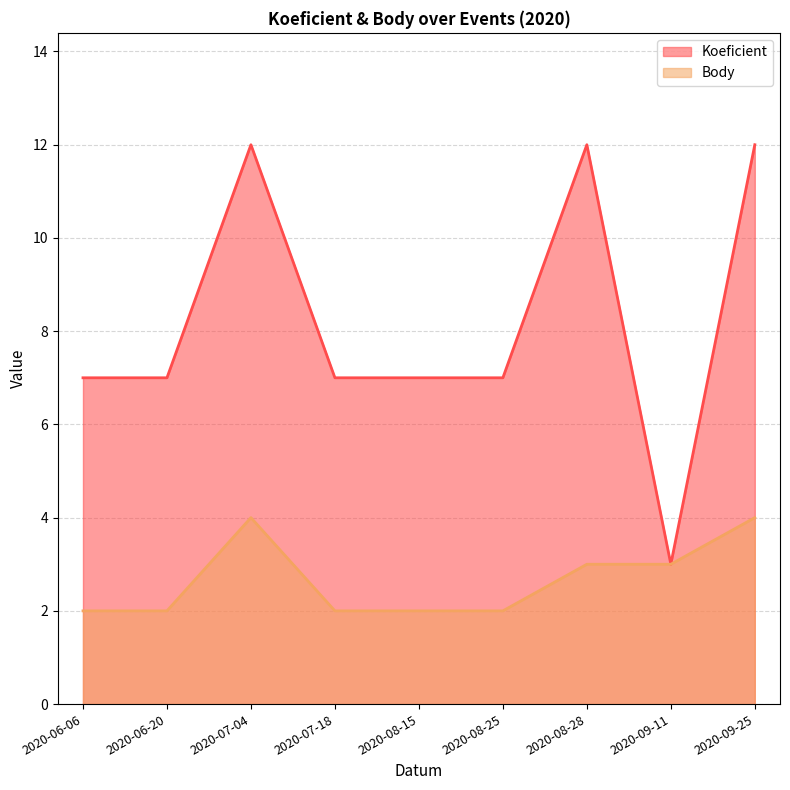

Between 2020-09-25 and 2020-06-20, which is larger?

2020-09-25